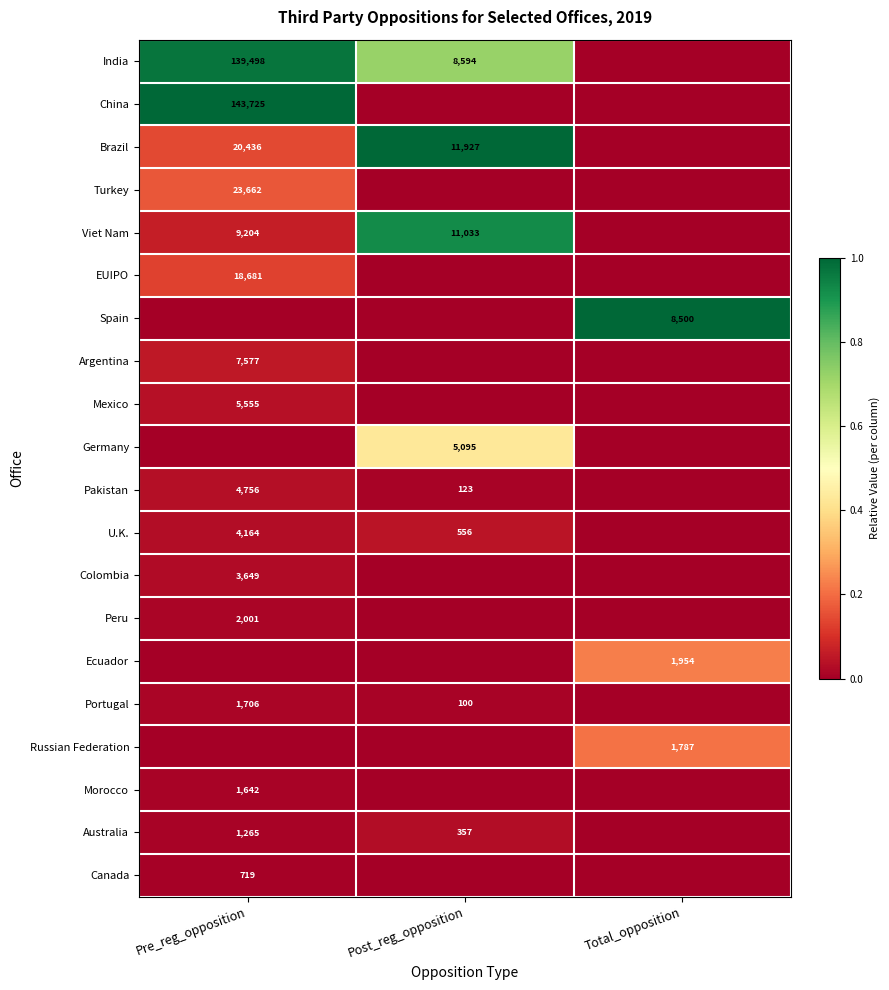

The value of Australia at Post_reg_opposition is 569. True or false?

False